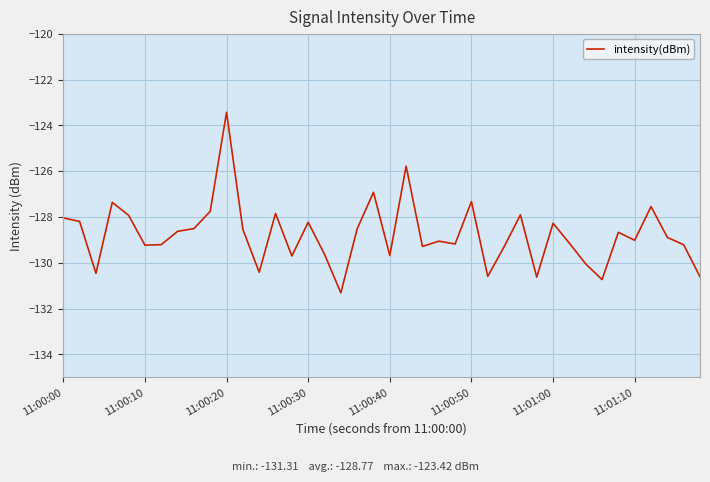

What is the maximum value shown in the chart?

-123.4